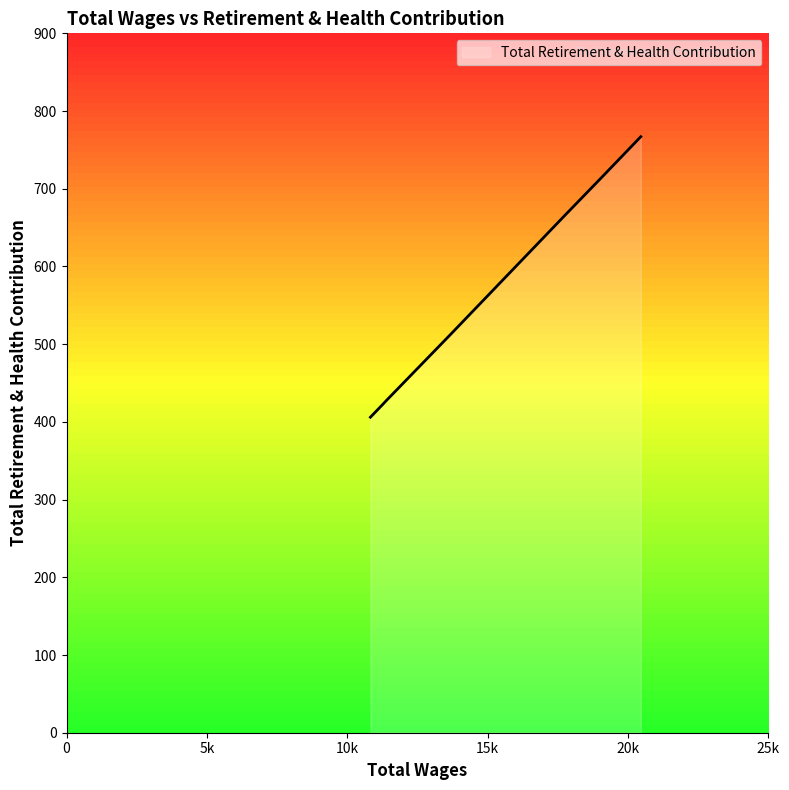

What is the maximum value shown in the chart?

767